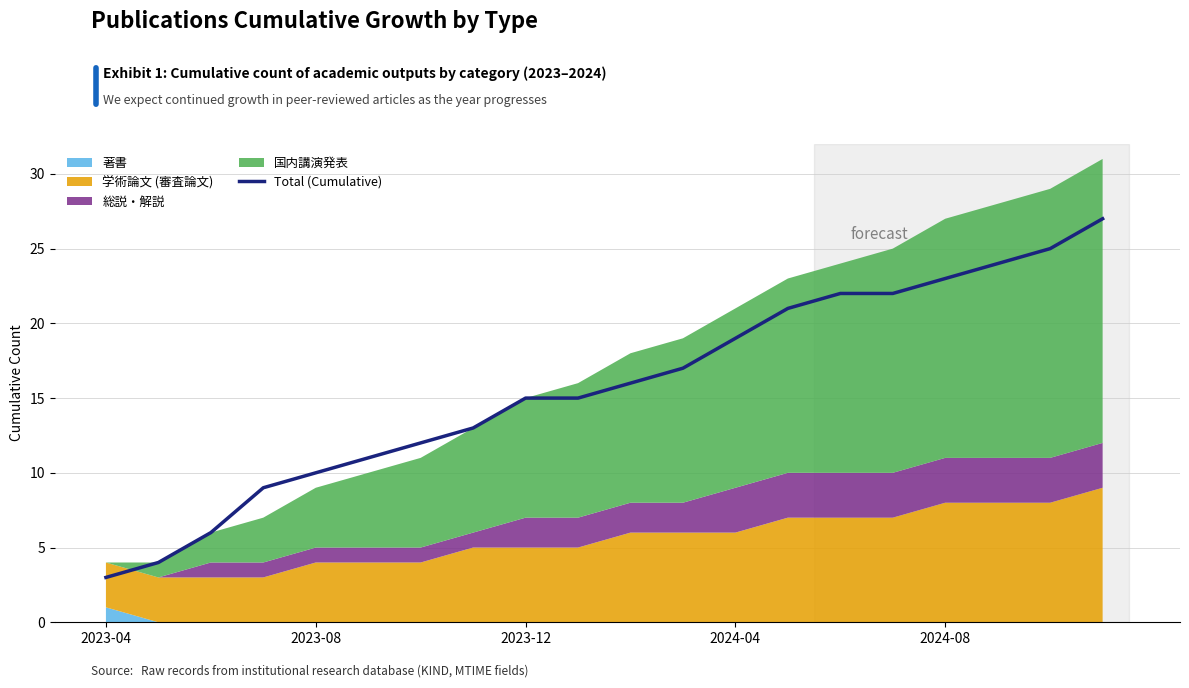

Which label corresponds to the smallest value in the chart?

2023-04